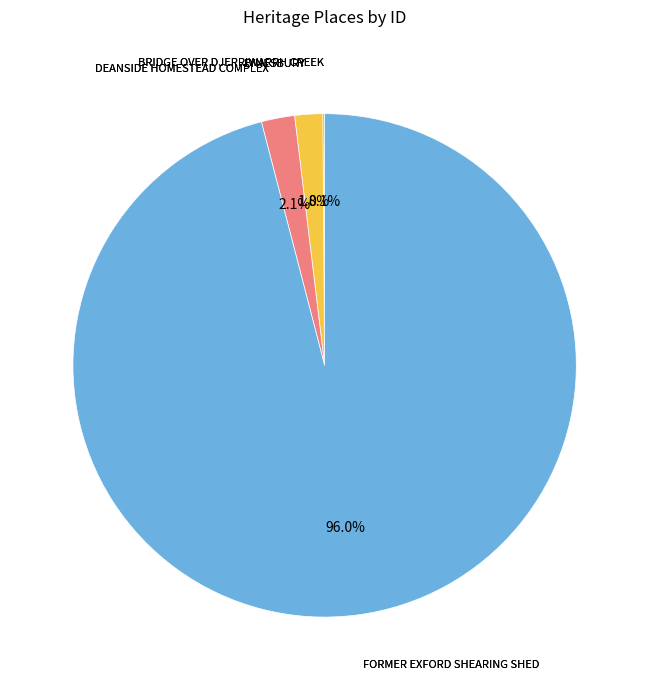

Which slice is the largest?

FORMER EXFORD SHEARING SHED